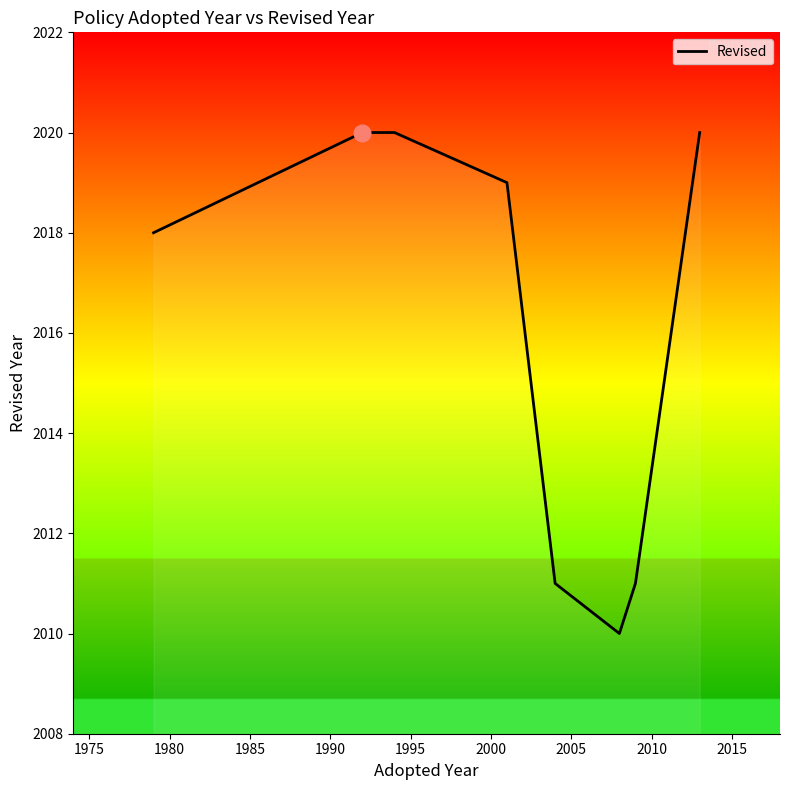

True or false: the data has more than 2 interior local peaks.

False